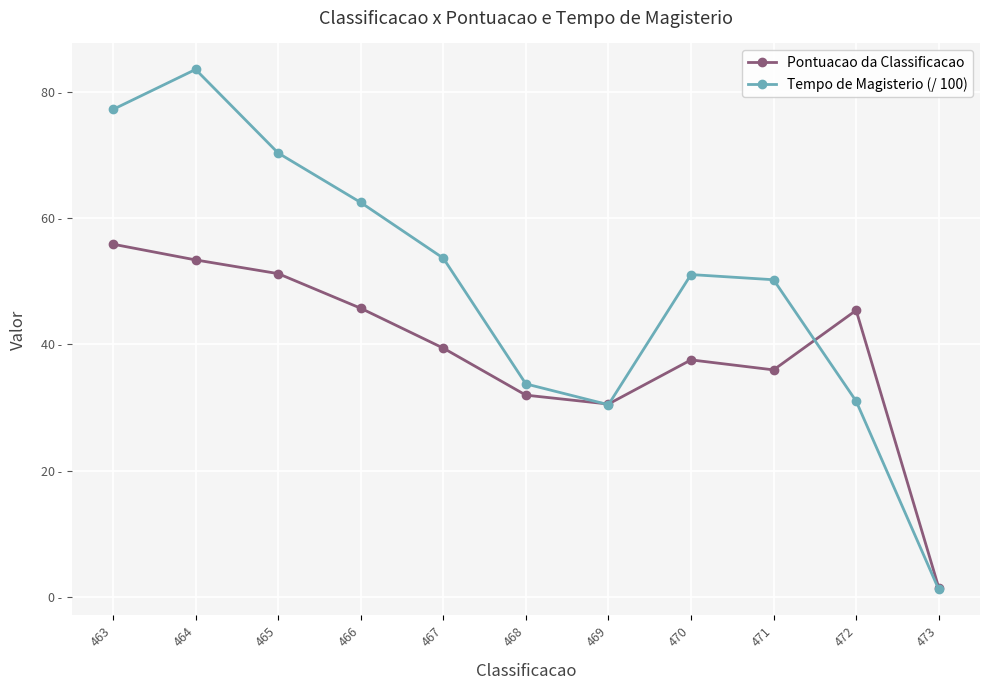

True or false: Tempo de Magisterio (/ 100) has more than 2 points higher than both neighbors.

False